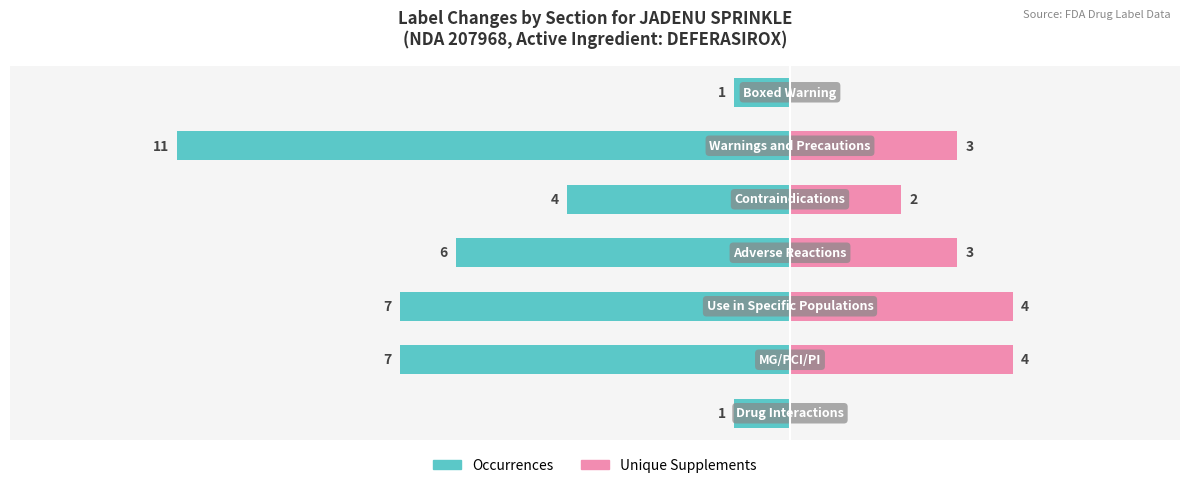

Between 4 and 6, which is larger?

6